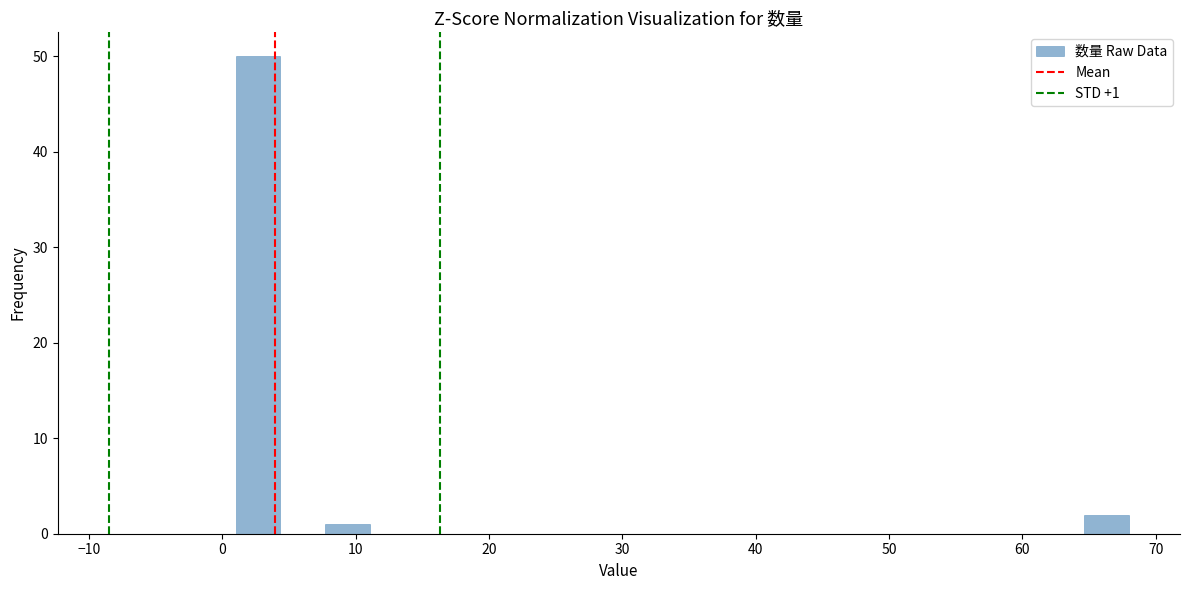

Read against the x-axis, roughly where is the centre of the tallest bar?

3